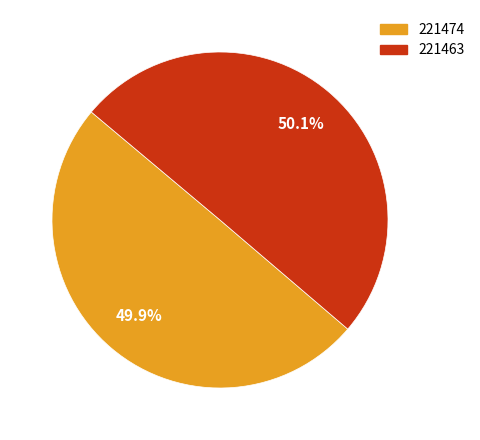

Is the sum of 221474 and 221463 greater than half?

Yes